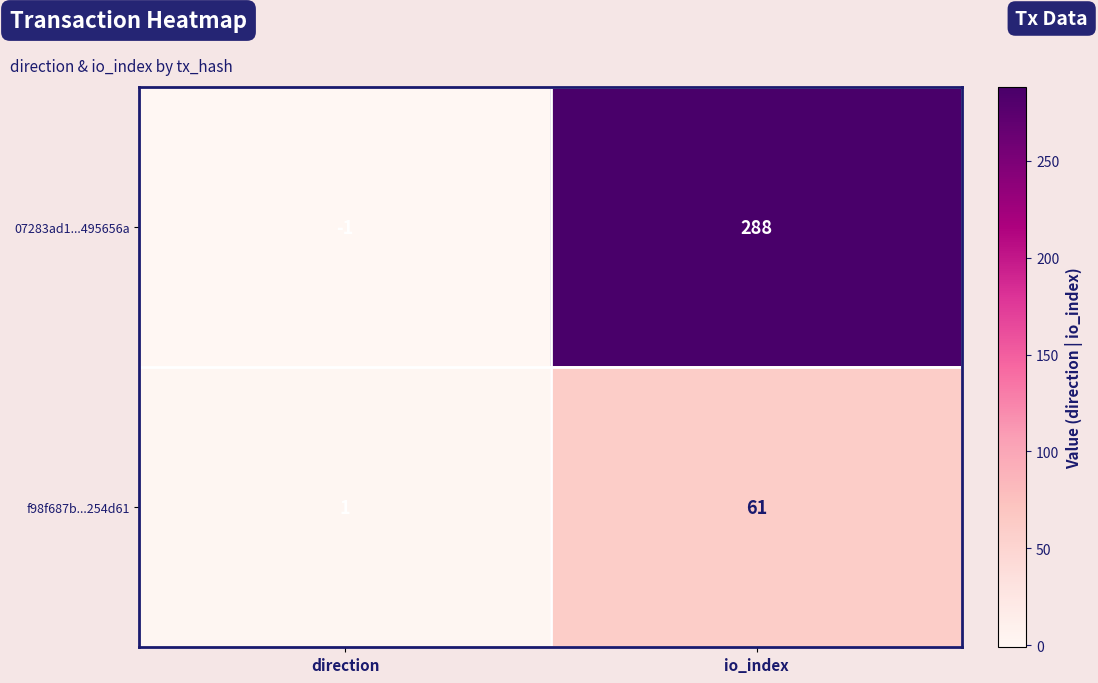

Where is f98f687b...254d61 nearest to the value 31?

direction